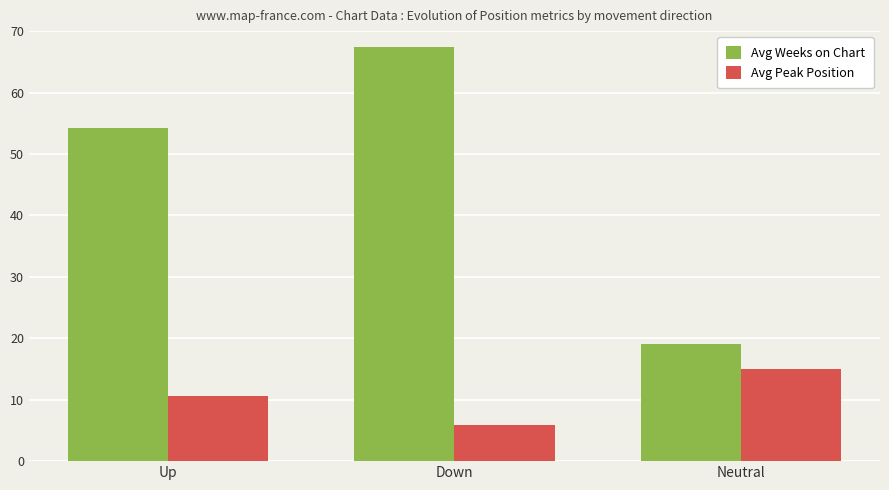

What position from the right is Up?

3